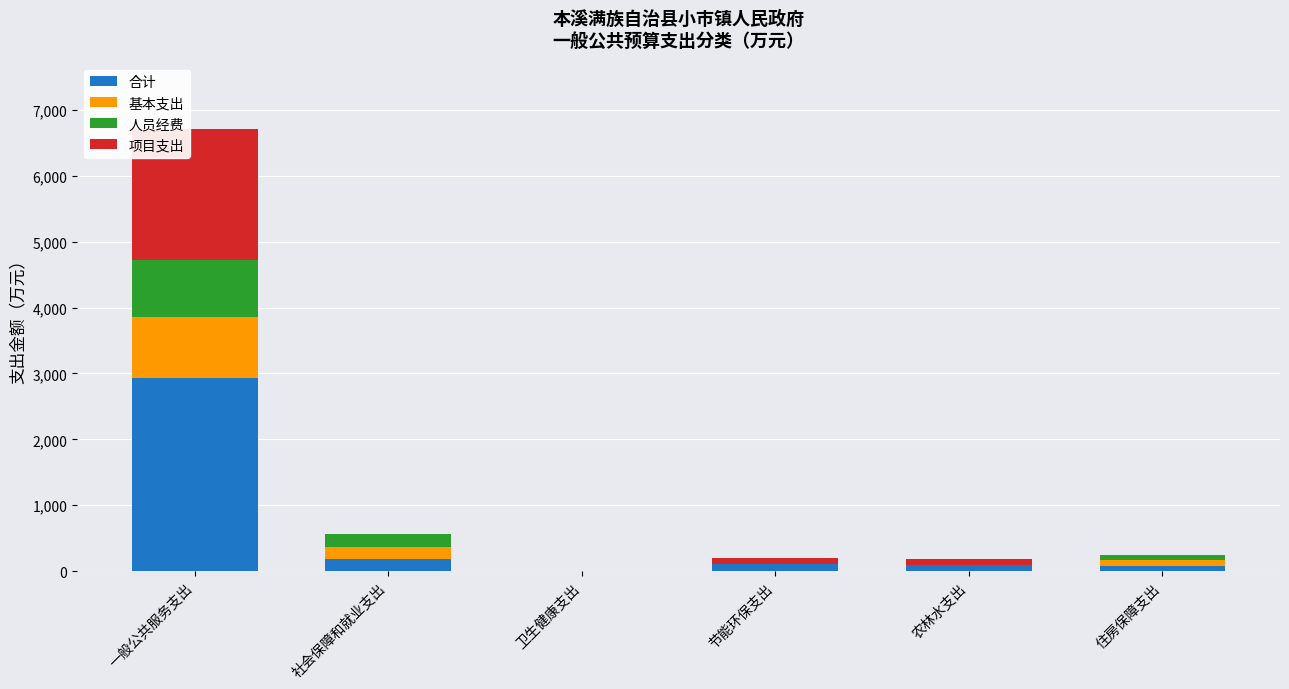

At which category is the sum across all series the highest?

一般公共服务支出